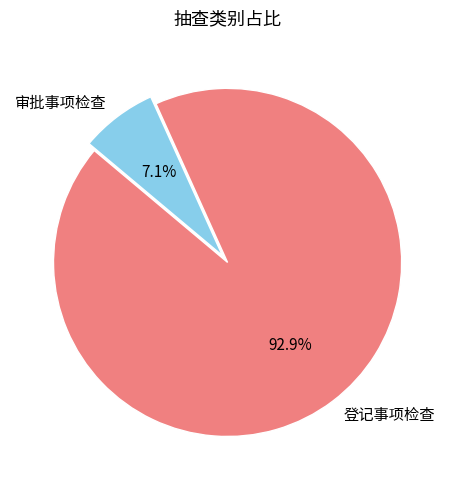

Which slice is the largest?

登记事项检查